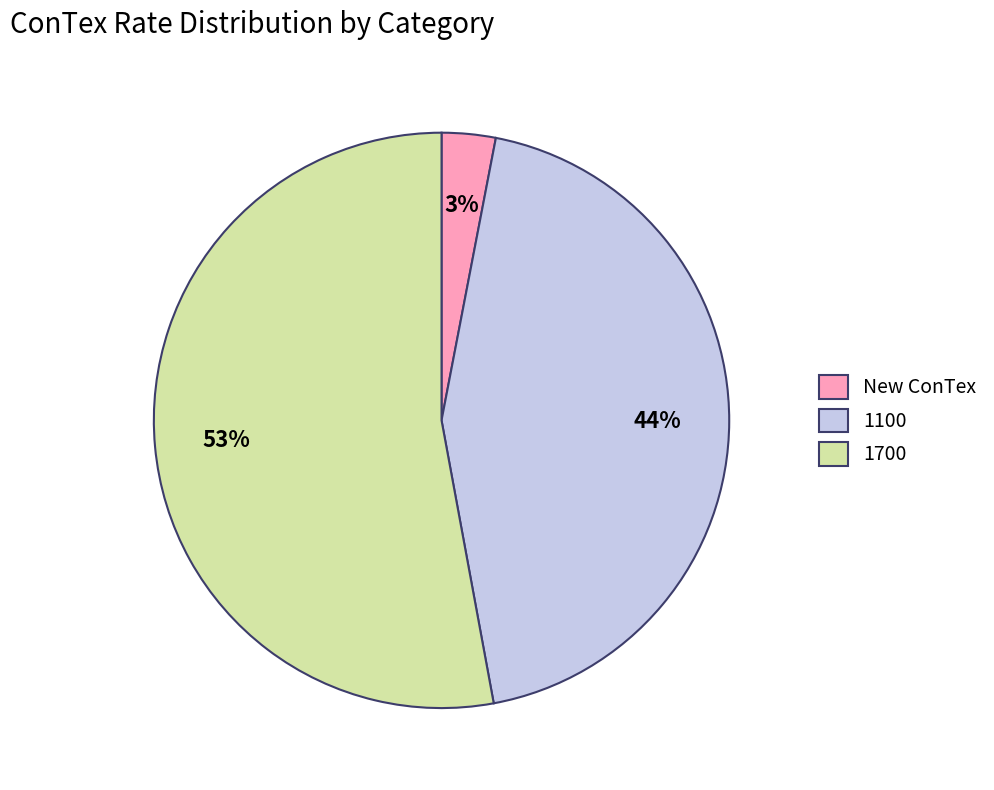

To the nearest percent, what is the difference between the largest and smallest slice percentages?

50%